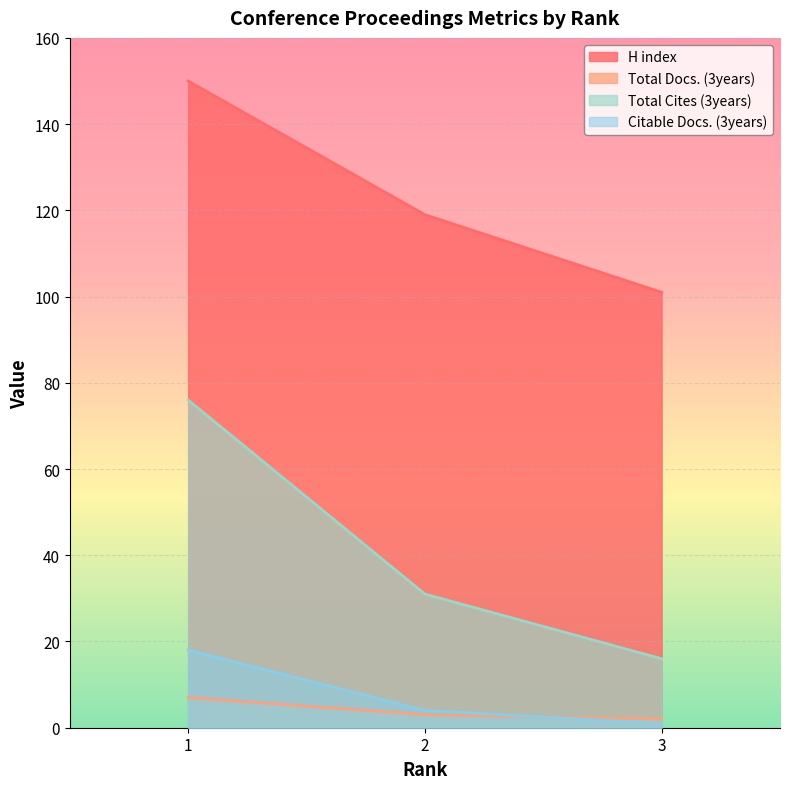

What is the difference between the H index values at 1 and 3?

49